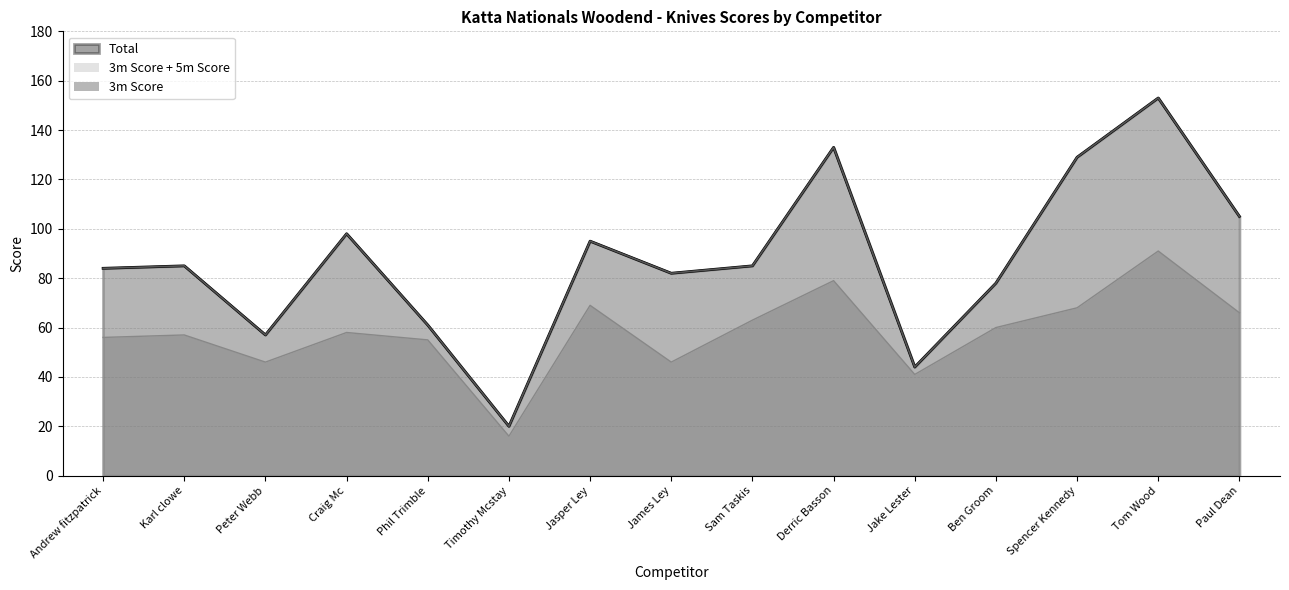

What position from the left is Derric Basson?

10